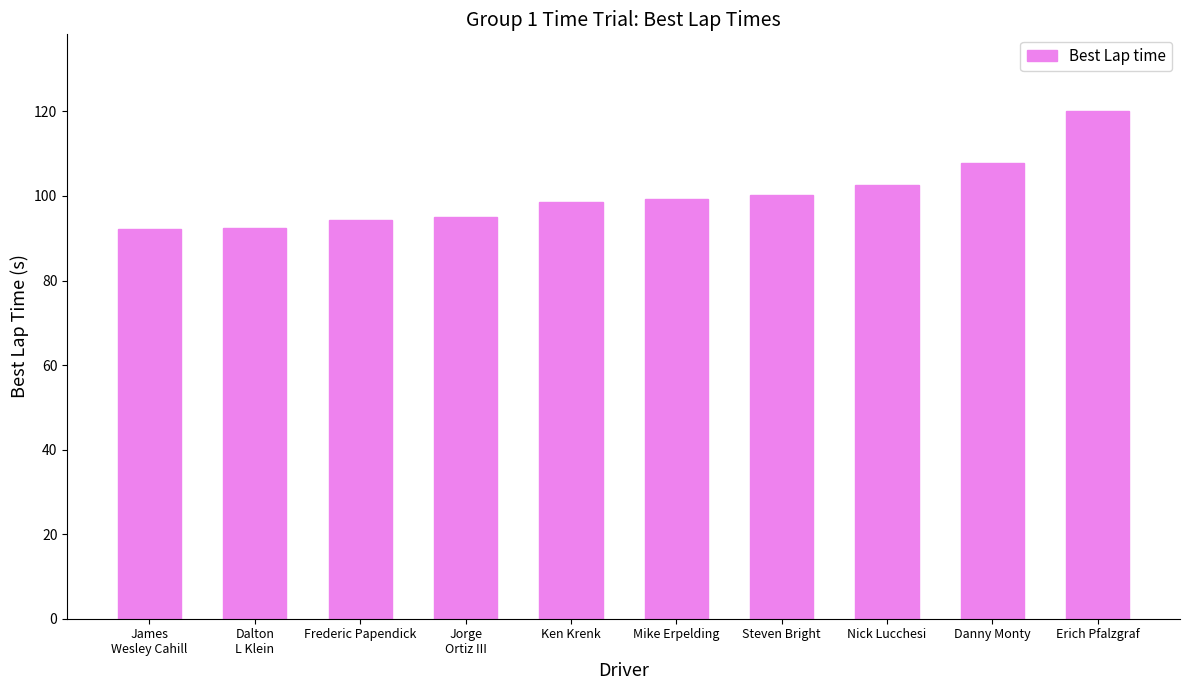

Where is the data nearest to the value 106?

Danny Monty